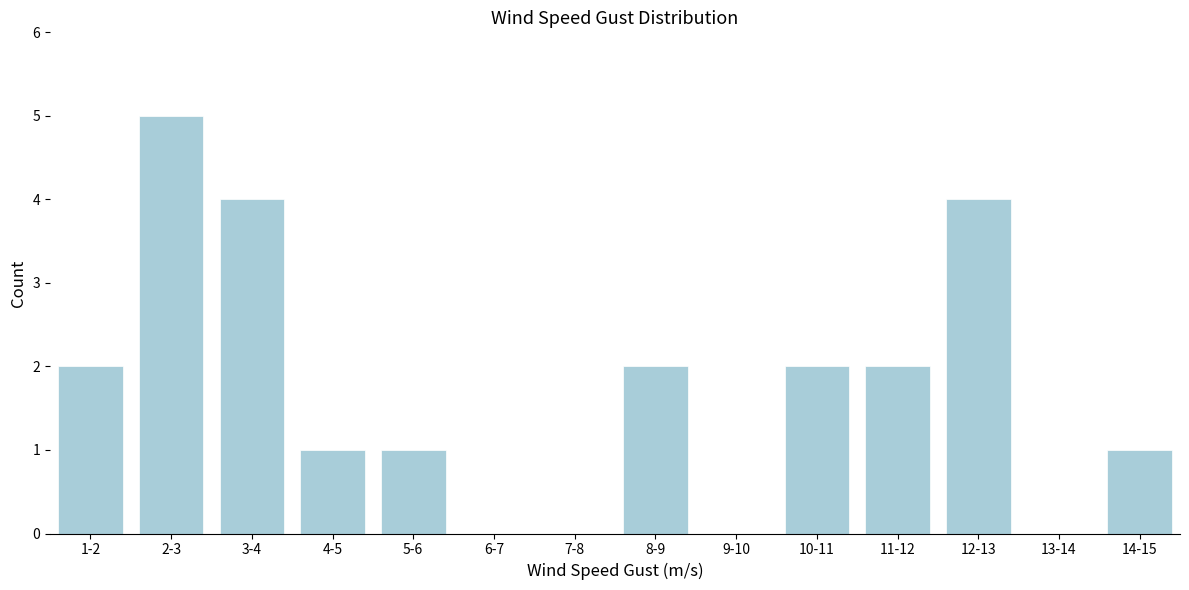

Reading left to right, what are all the values shown in this chart?

1-2=2	2-3=5	3-4=4	4-5=1	5-6=1	6-7=0	7-8=0	8-9=2	9-10=0	10-11=2	11-12=2	12-13=4	13-14=0	14-15=1